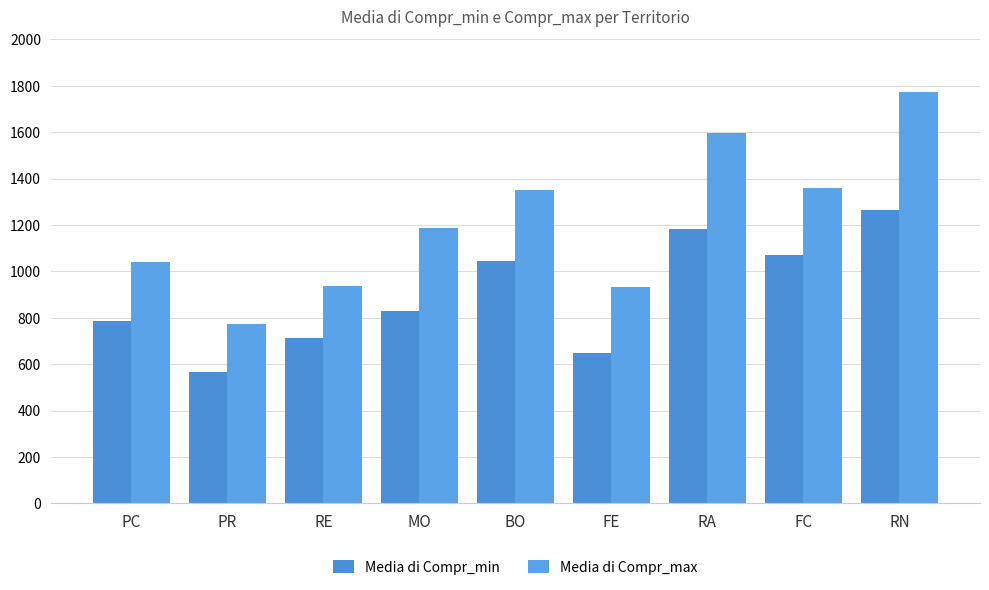

What position from the left is RN?

9